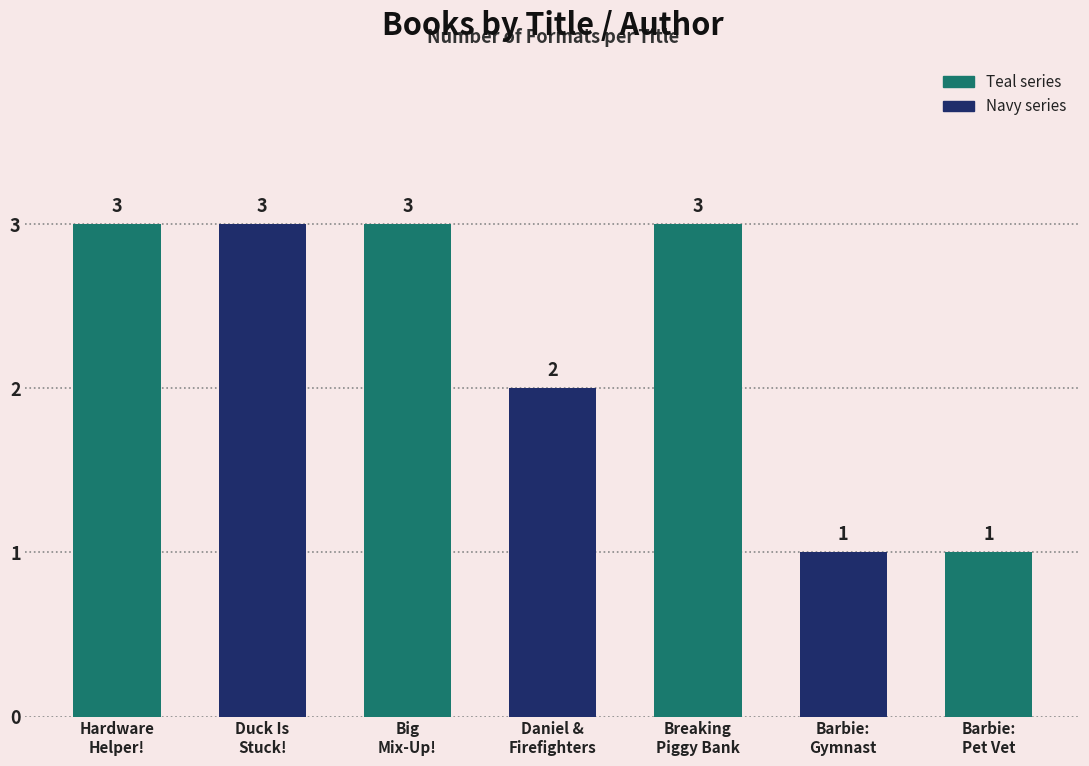

The value at Breaking
Piggy Bank is 3. True or false?

True